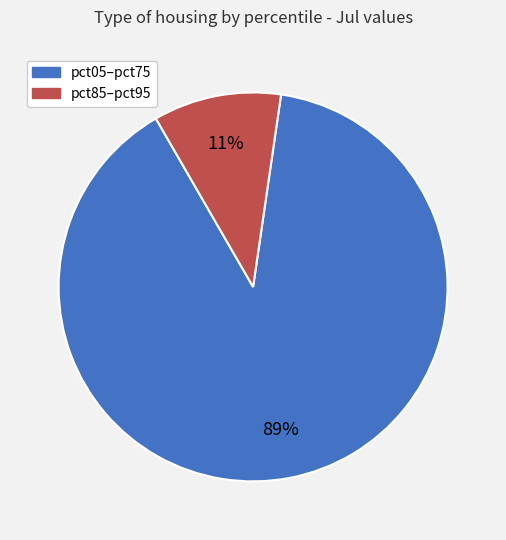

How many segments does this pie chart have?

2